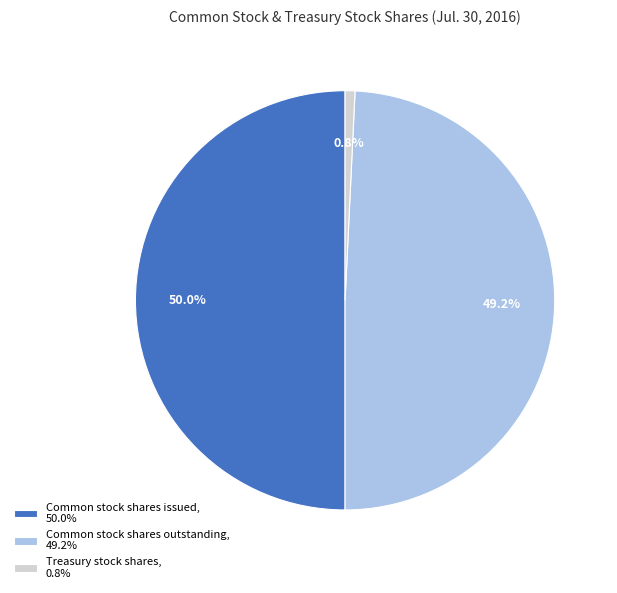

To the nearest percent, what is the difference between the largest and smallest slice percentages?

49%